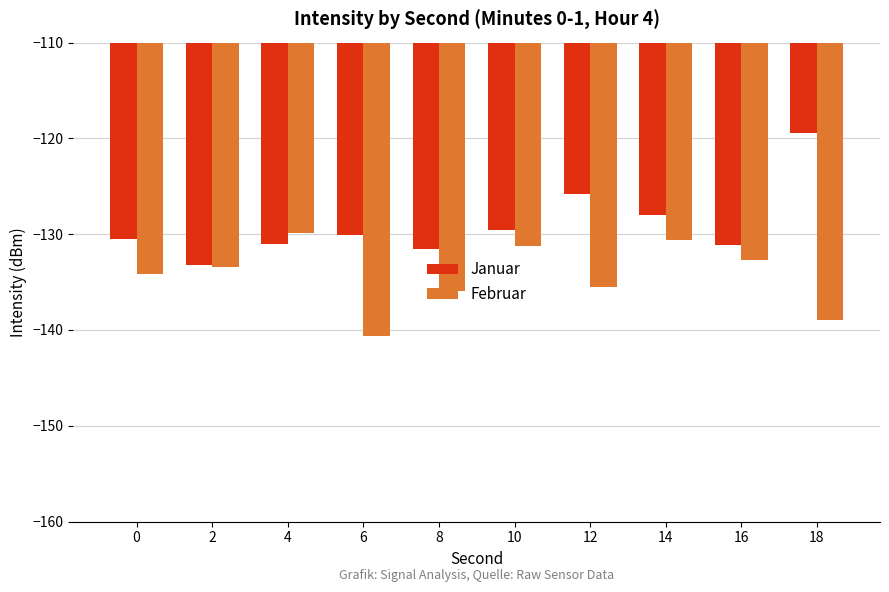

What value does the Februar series have at 16?

-132.7